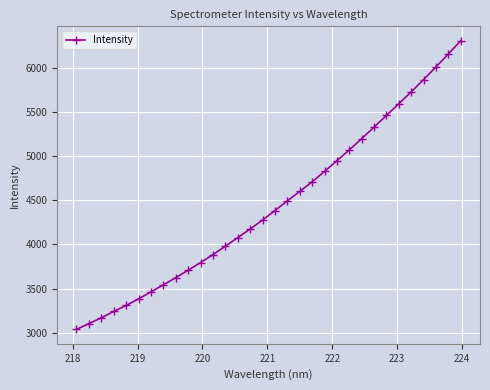

What is the value of the 22nd point from the left?

4947.7